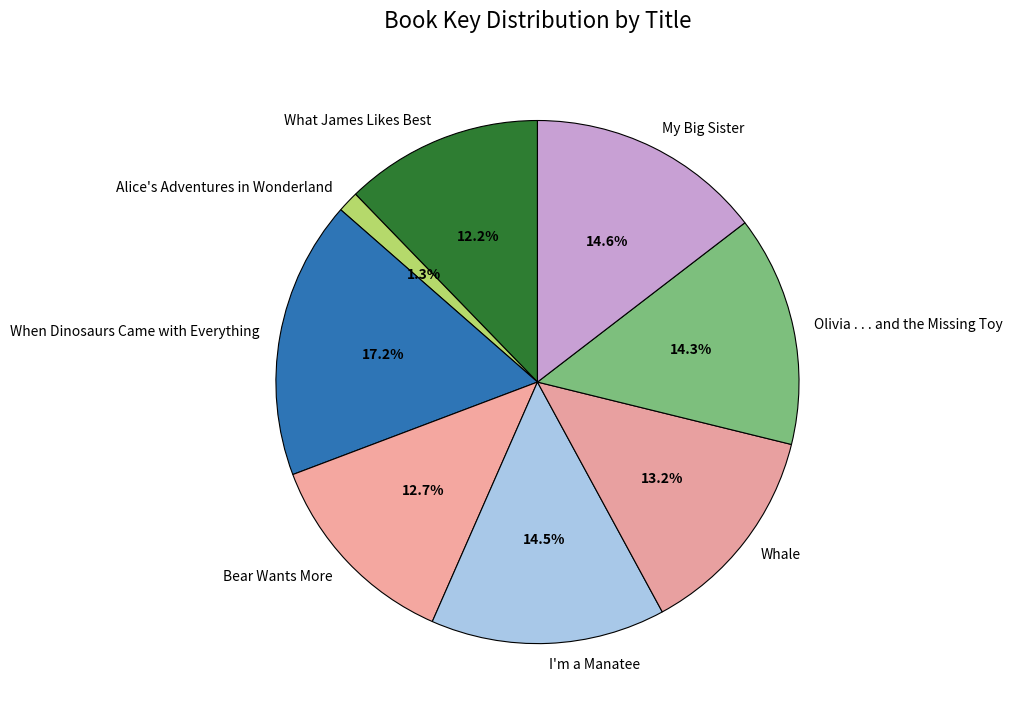

Does Bear Wants More account for over 50% of the chart?

No